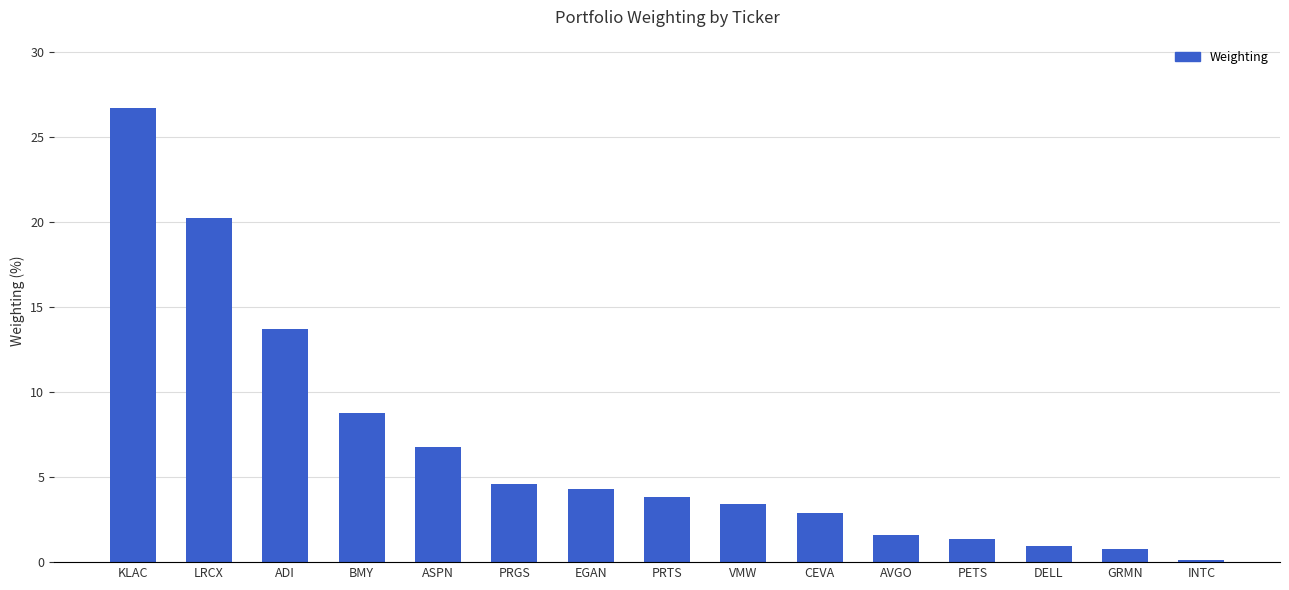

Where does the data first go above 3?

KLAC